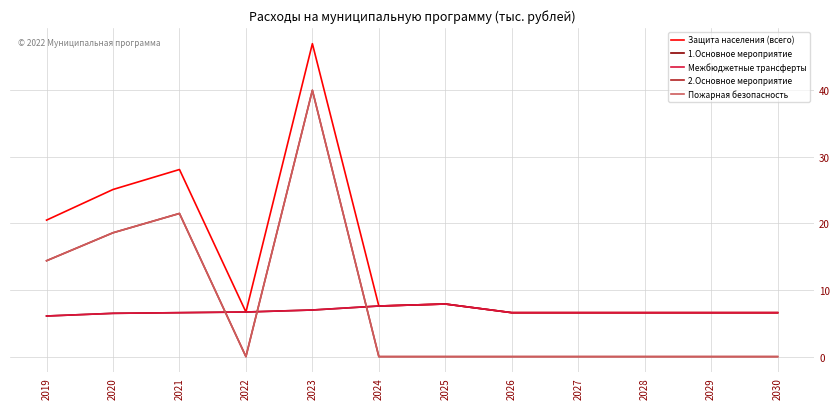

Is it true that Межбюджетные трансферты equals 6.7 at 2022?

True